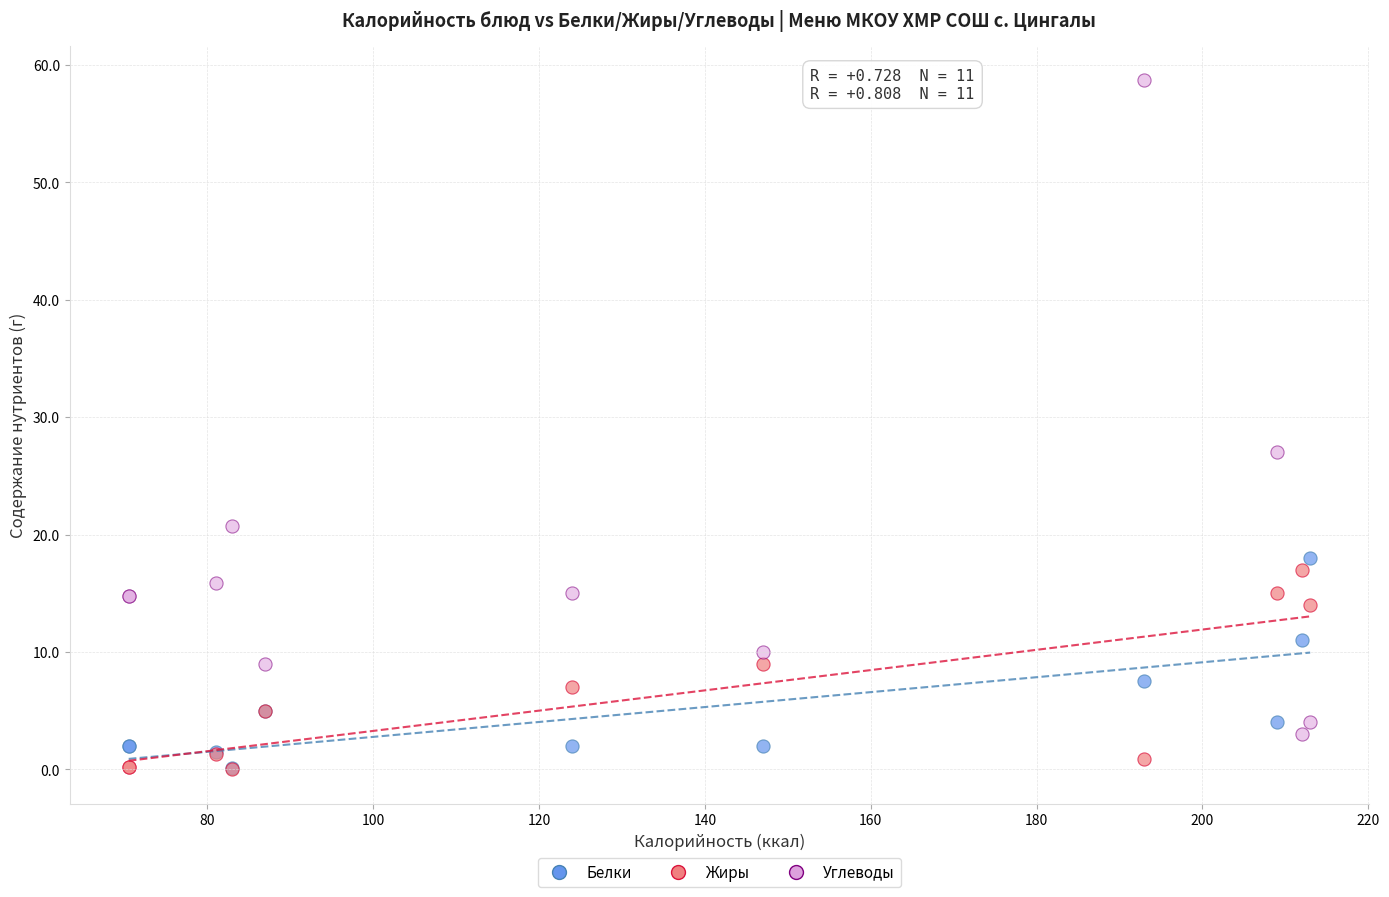

In the Углеводы series, what Y value is closest to 30?

27.0